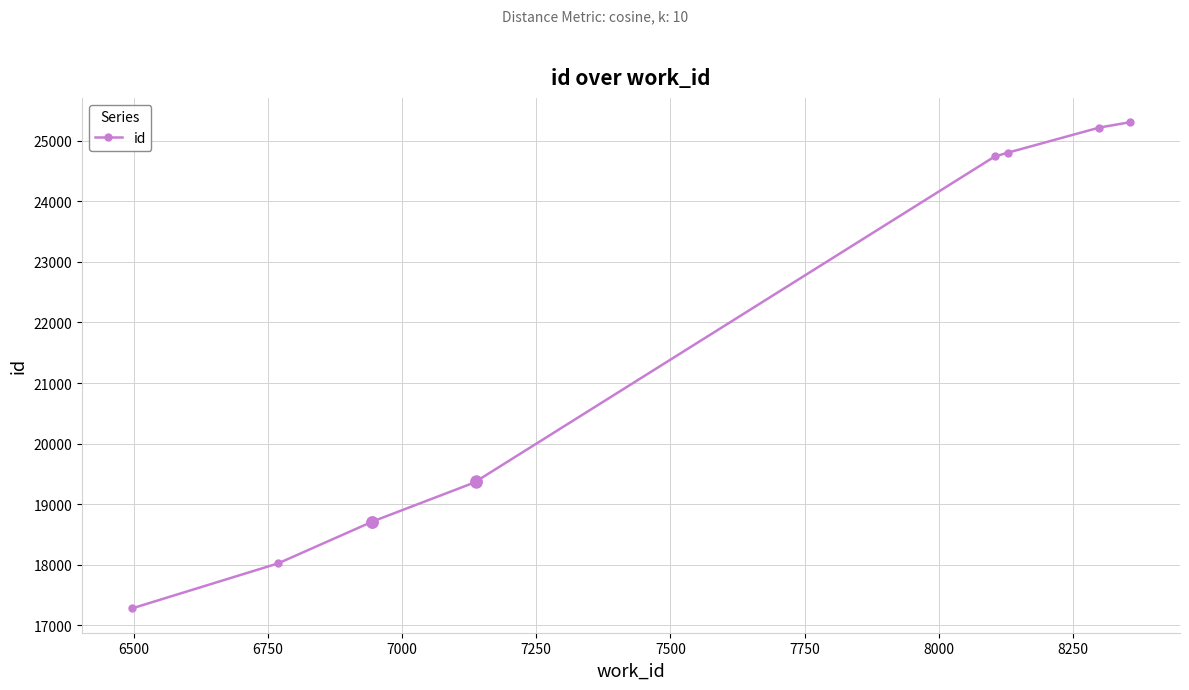

What is the minimum value shown in the chart?

17278